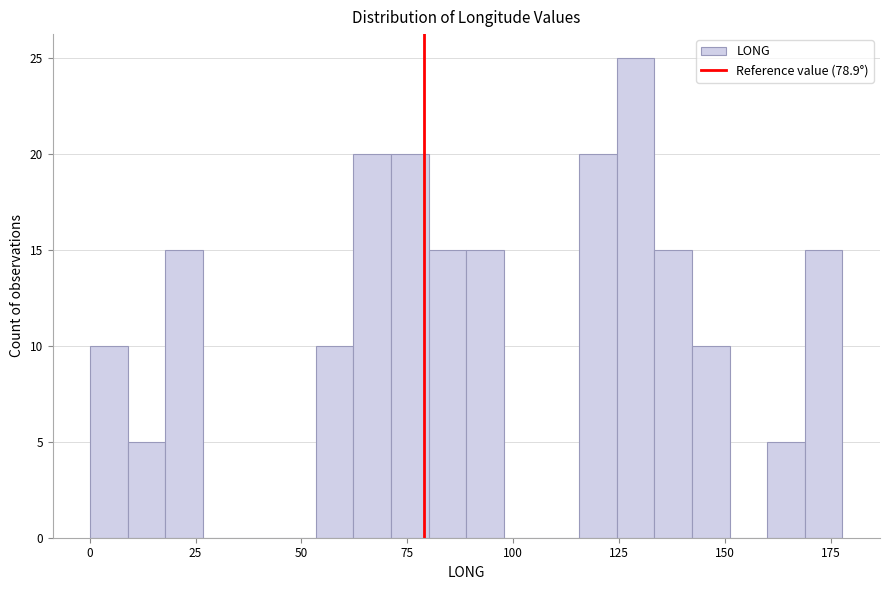

Read against the x-axis, roughly where is the centre of the tallest bar?

130